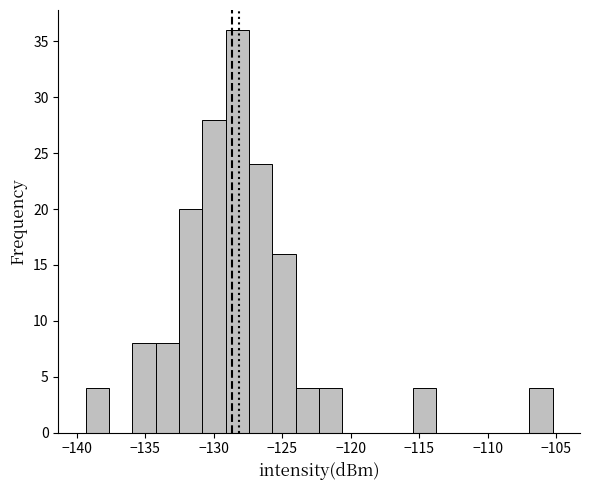

Around what value on the x-axis is the tallest bar? Give the approximate position of its centre, as read against the axis.

-128.5